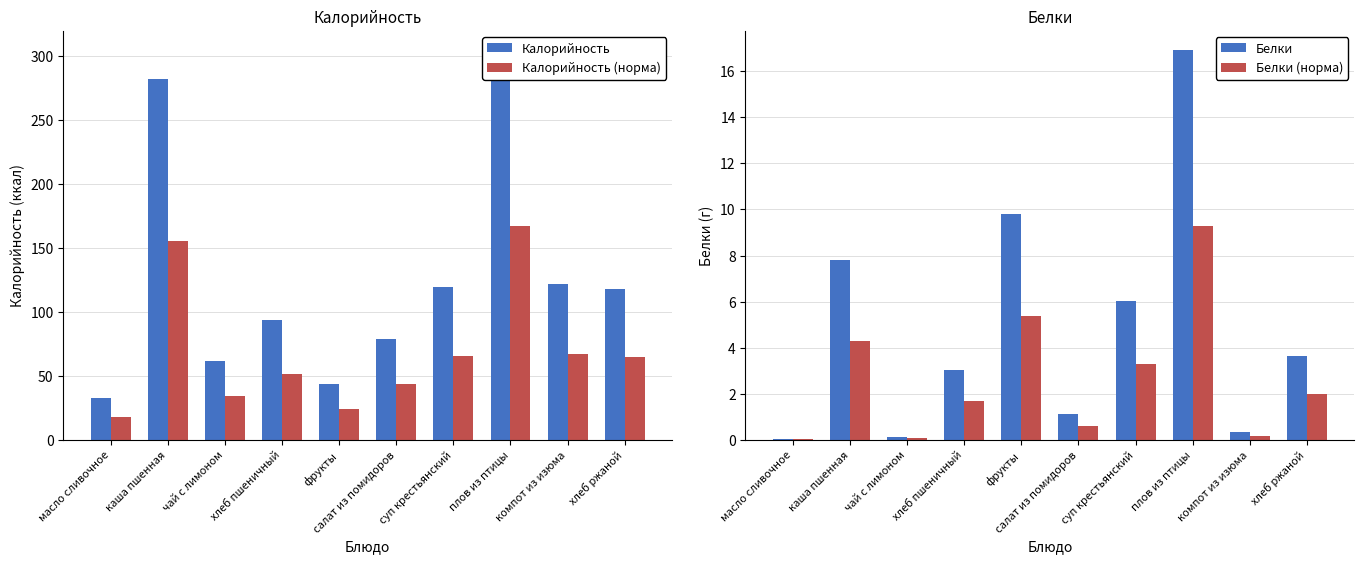

Which series has the widest spread of values?

Калорийность